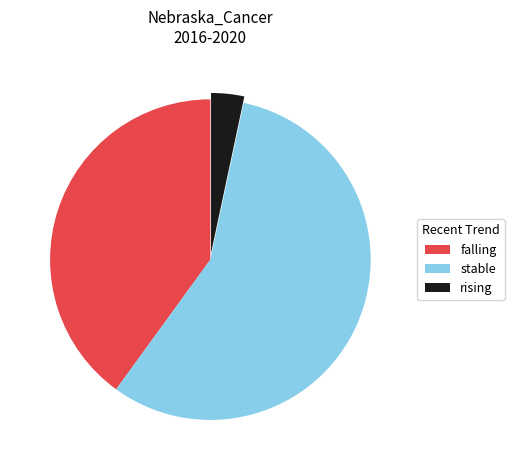

Do stable and falling together represent more than half of the pie?

Yes